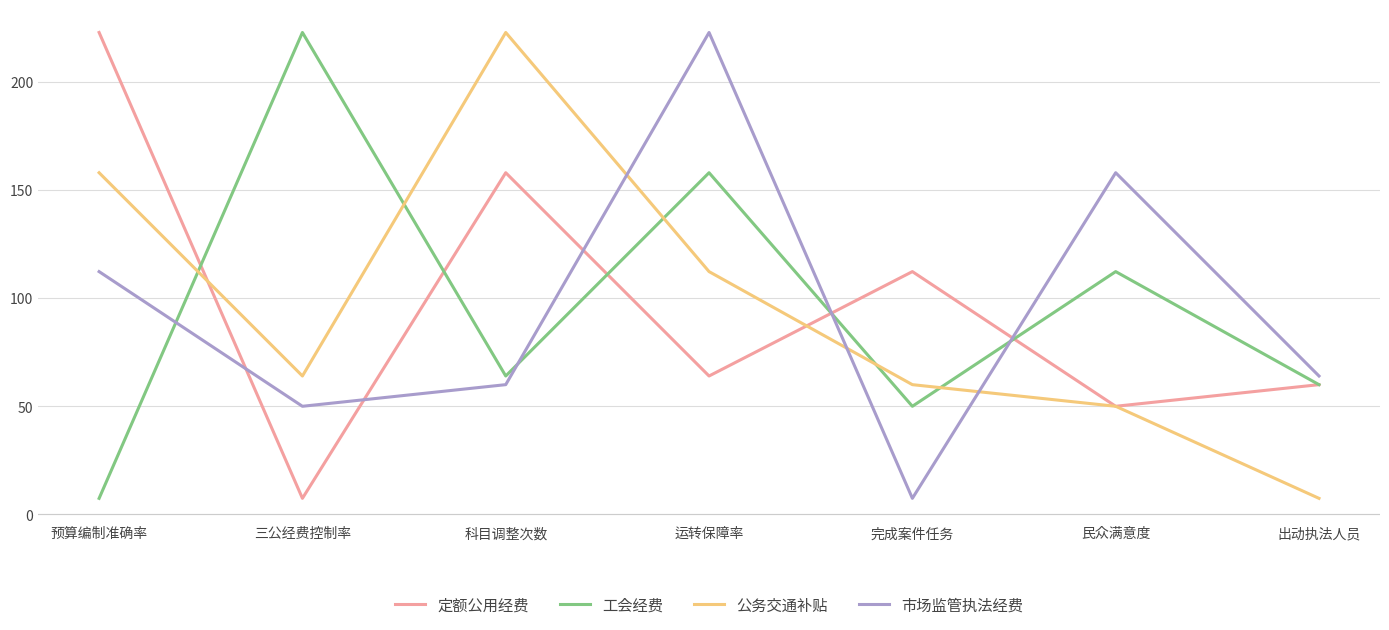

At which category does 定额公用经费 reach its first local peak?

科目调整次数